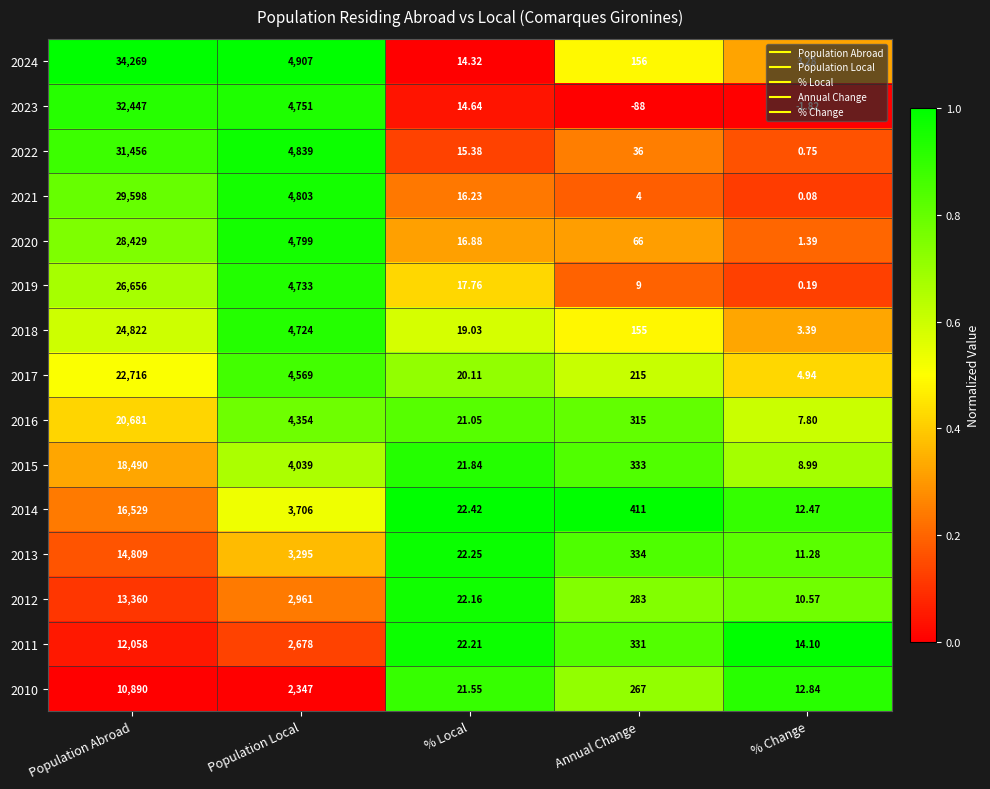

At which category is the sum across all series the highest?

Population Abroad